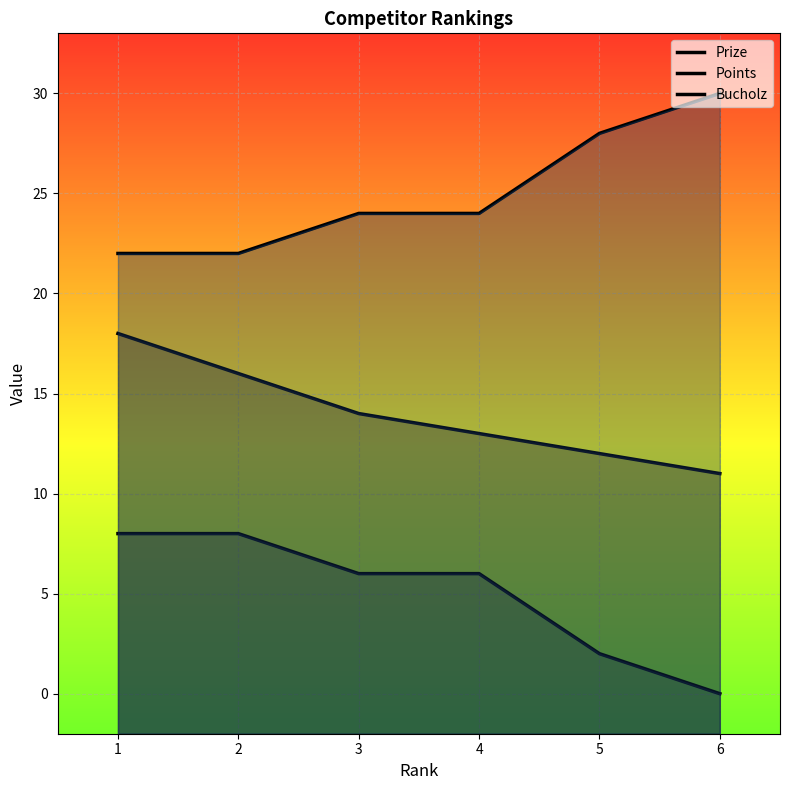

Reading left to right, extract all data points from this chart.

Prize: 18	16	14	13	12	11
Points: 8	8	6	6	2	0
Bucholz: 22	22	24	24	28	30